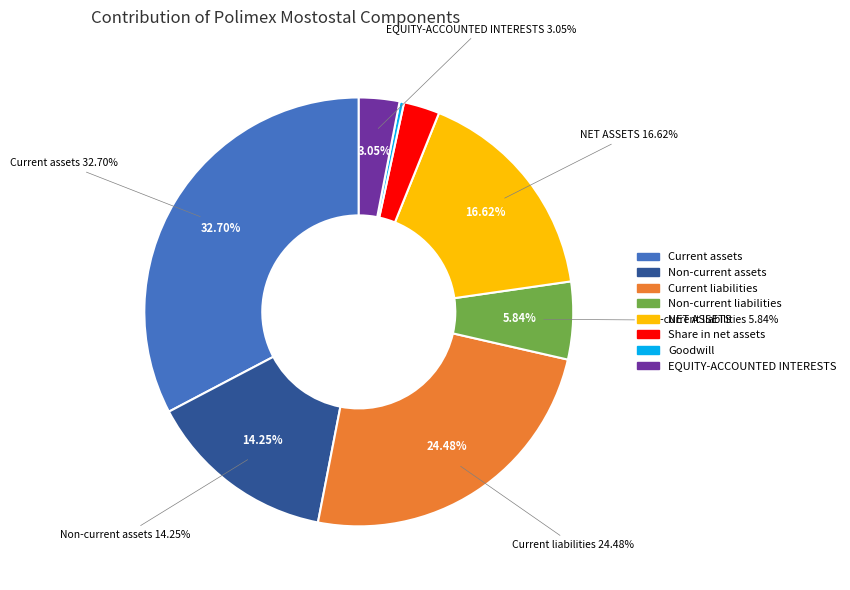

Do Non-current assets and Goodwill together represent more than half of the pie?

No